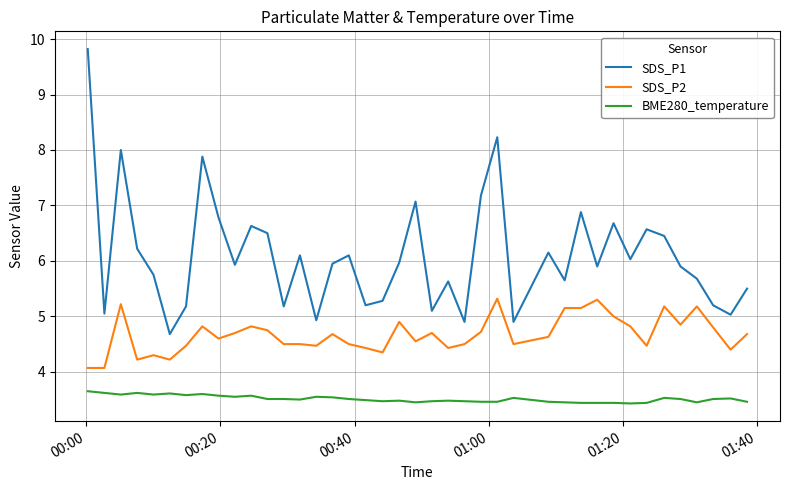

Which series has the largest range (max minus min)?

SDS_P1